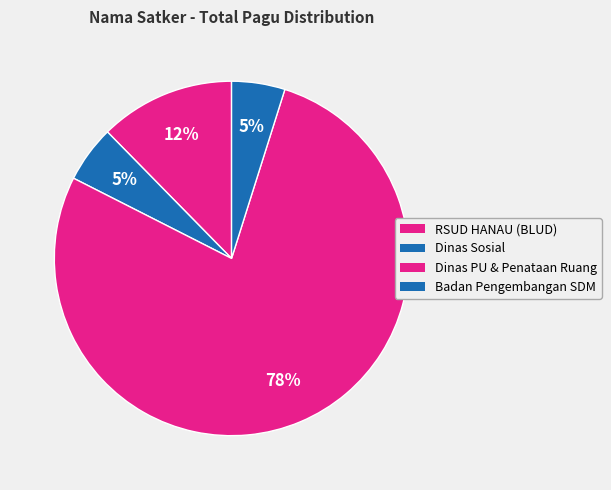

How many segments does this pie chart have?

4